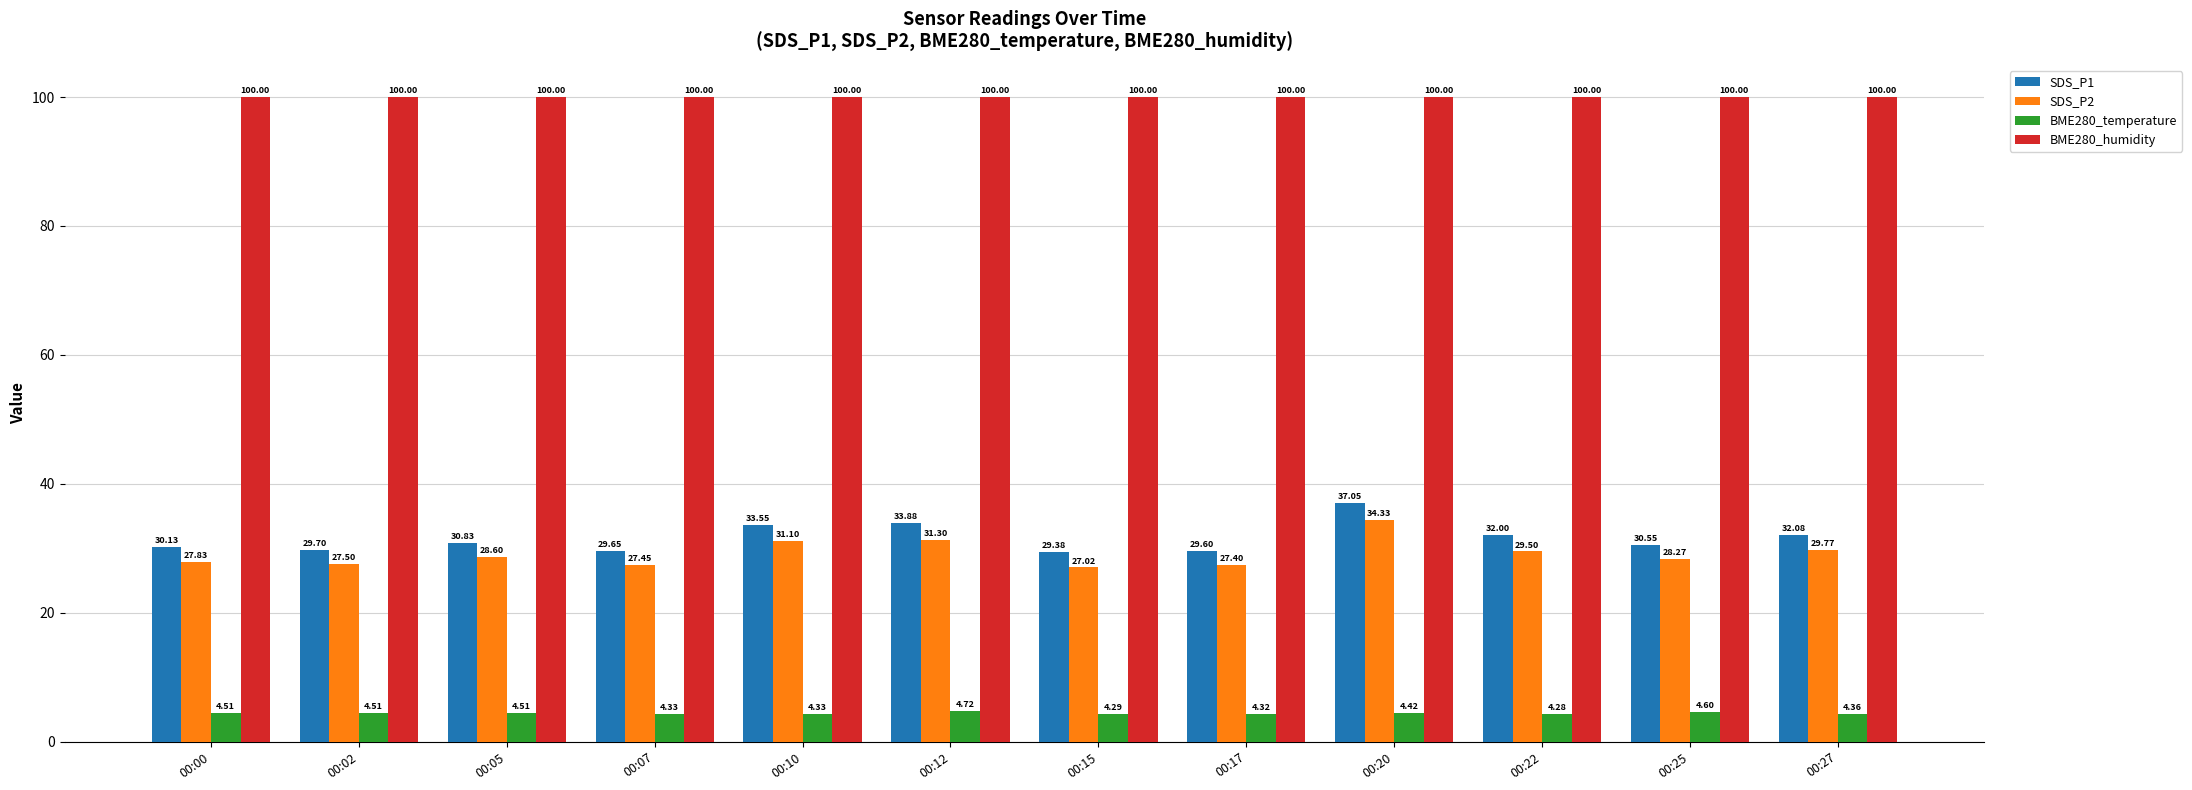

What is the maximum value shown in the chart?

100.0